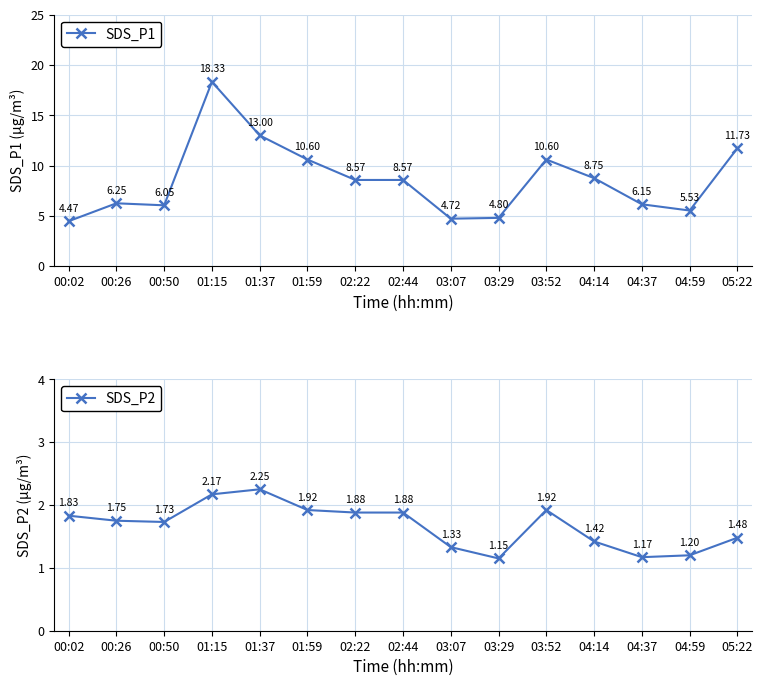

At 03:29, list the series in order from smallest to largest.

SDS_P2, SDS_P1